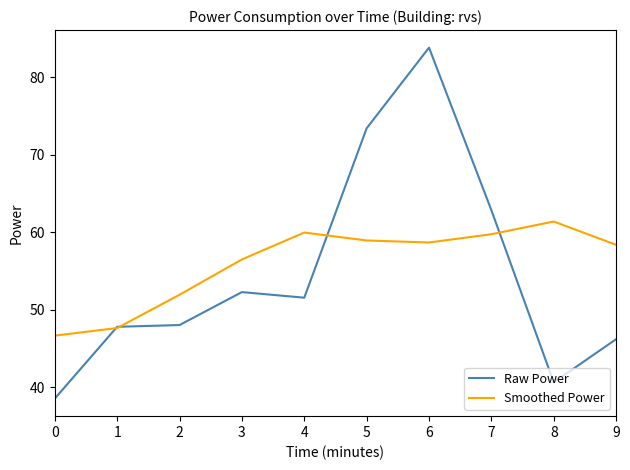

At 3, list the series in order from largest to smallest.

Smoothed Power, Raw Power